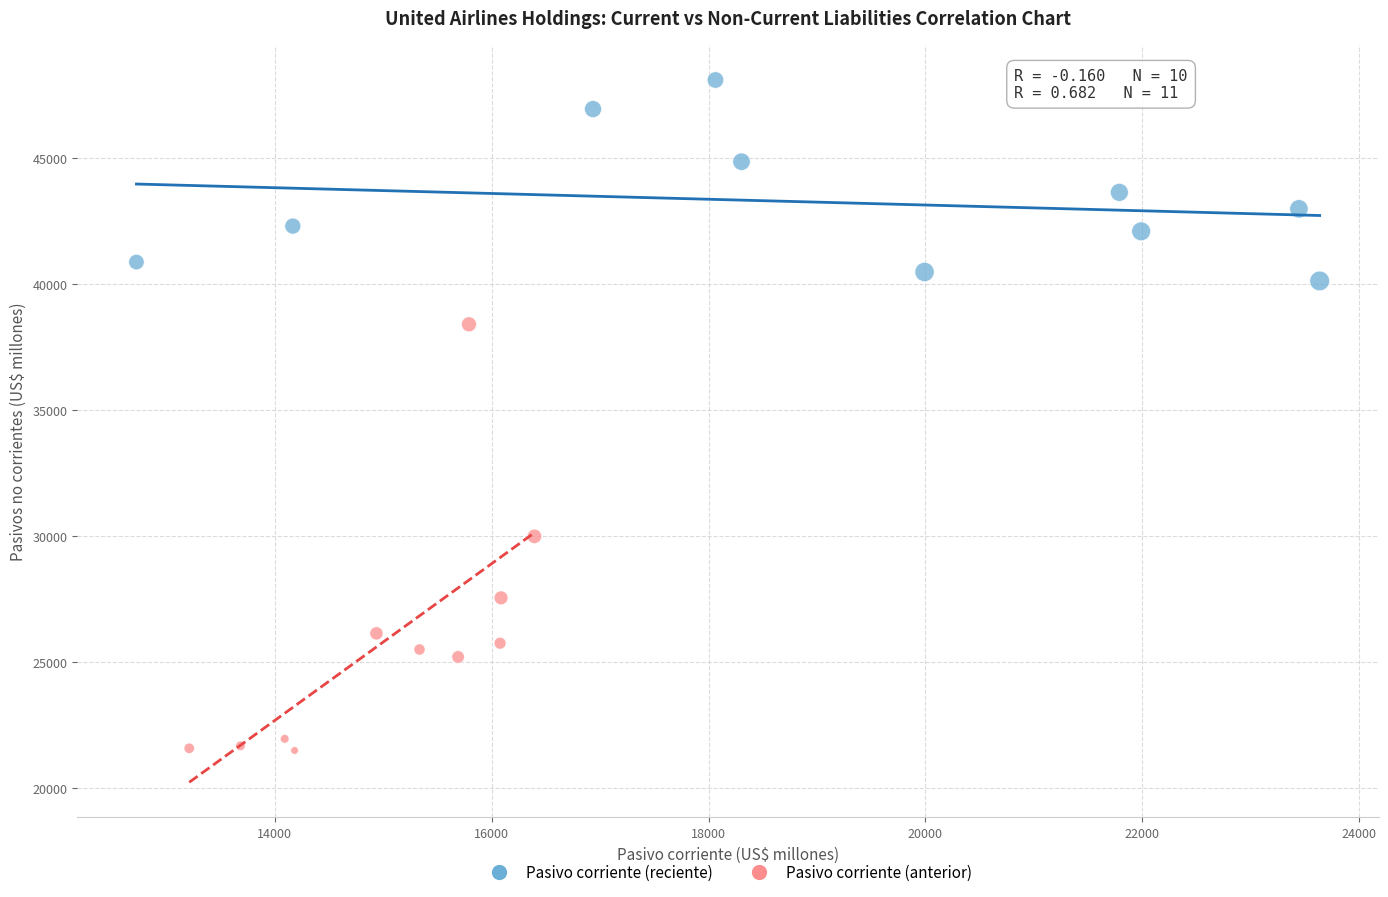

Which series contains the lowest Y value?

Pasivo corriente (anterior)